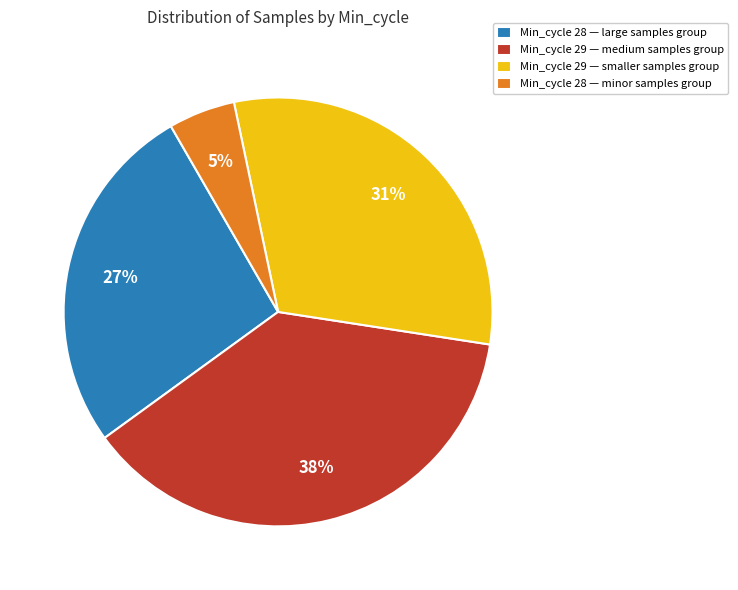

Count the number of slices in the pie.

4